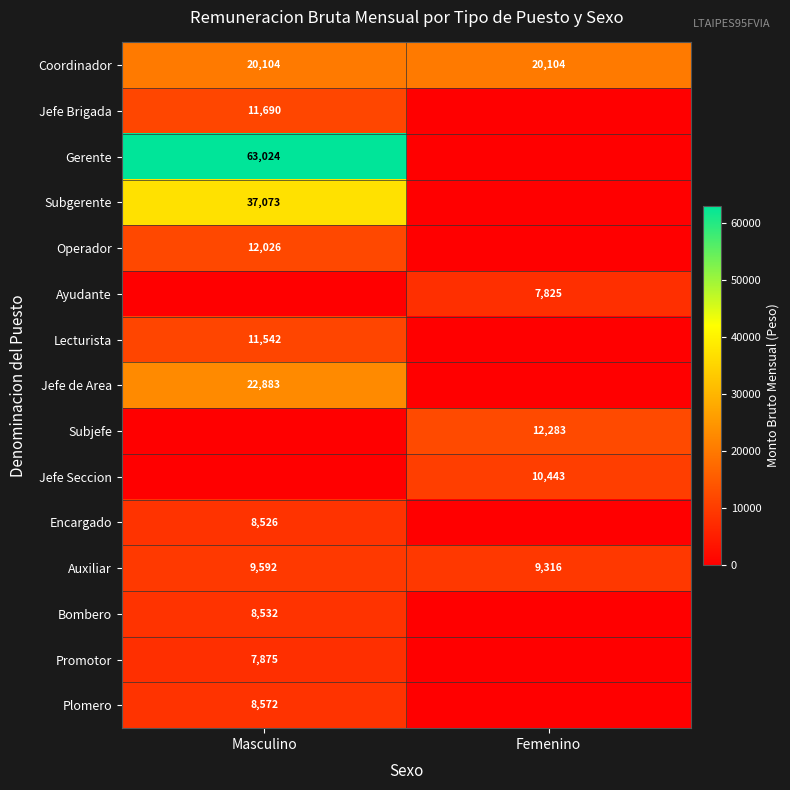

What is the average value of the Auxiliar series?

9454